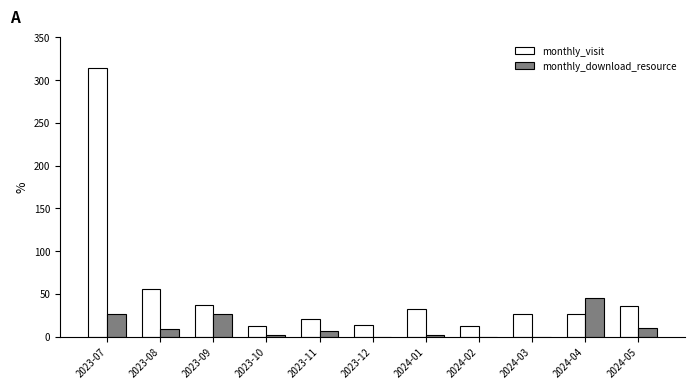

Count the number of data series in this chart.

2